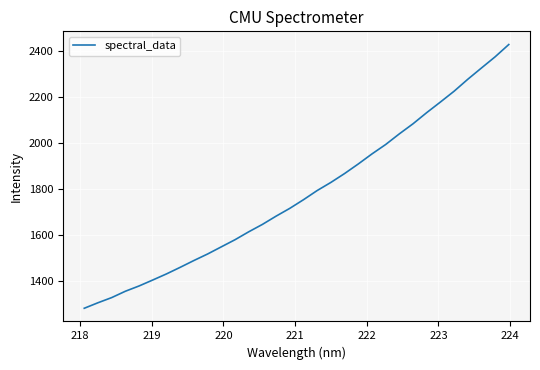

What is the greatest value displayed?

2430.0